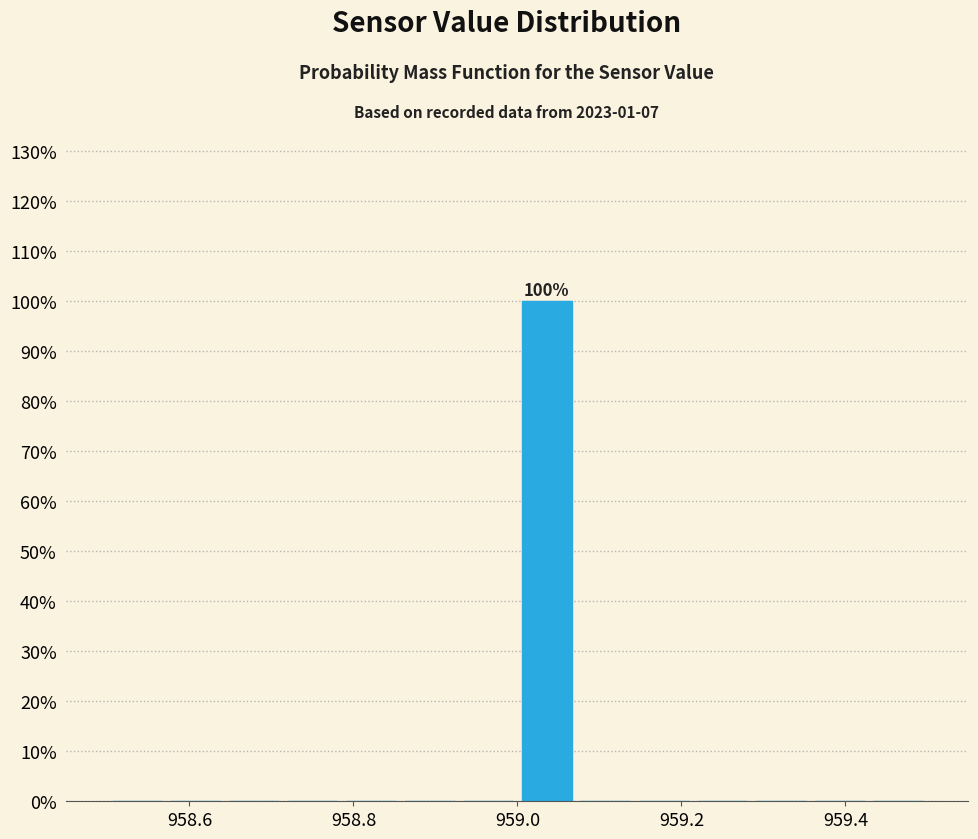

Around what value on the x-axis is the tallest bar? Give the approximate position of its centre, as read against the axis.

959.04